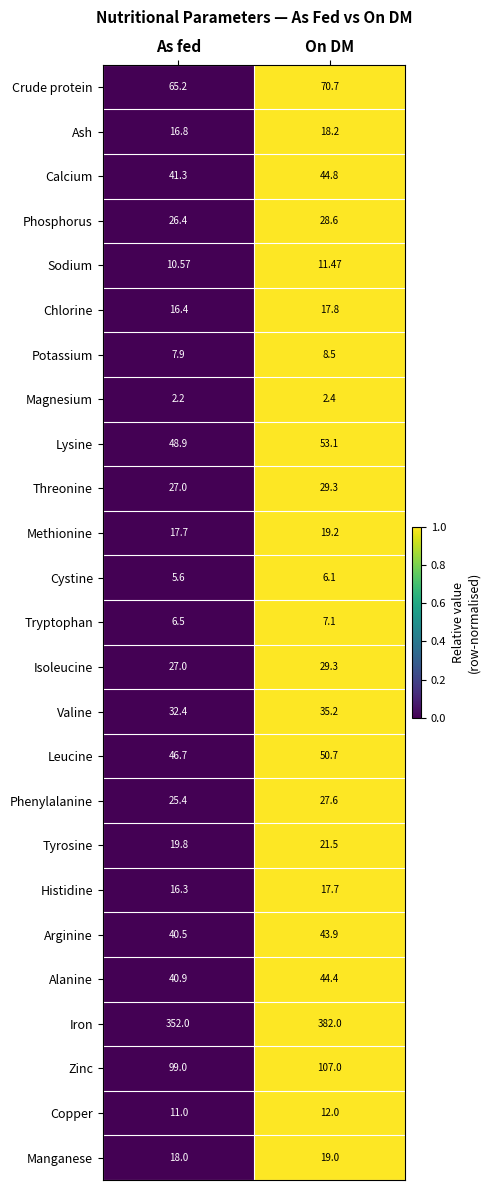

What is the maximum value shown in the chart?

382.0